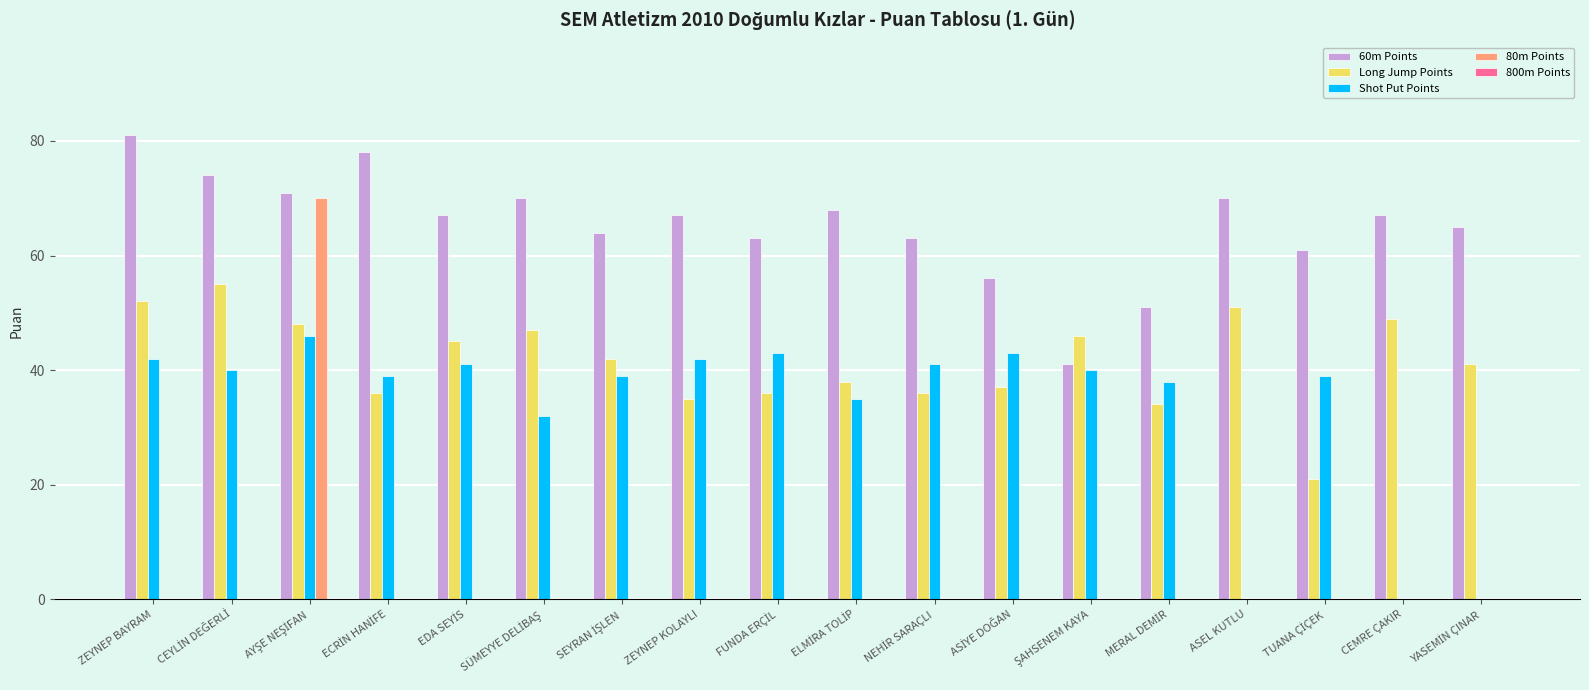

Which series has the largest total across all categories?

60m Points